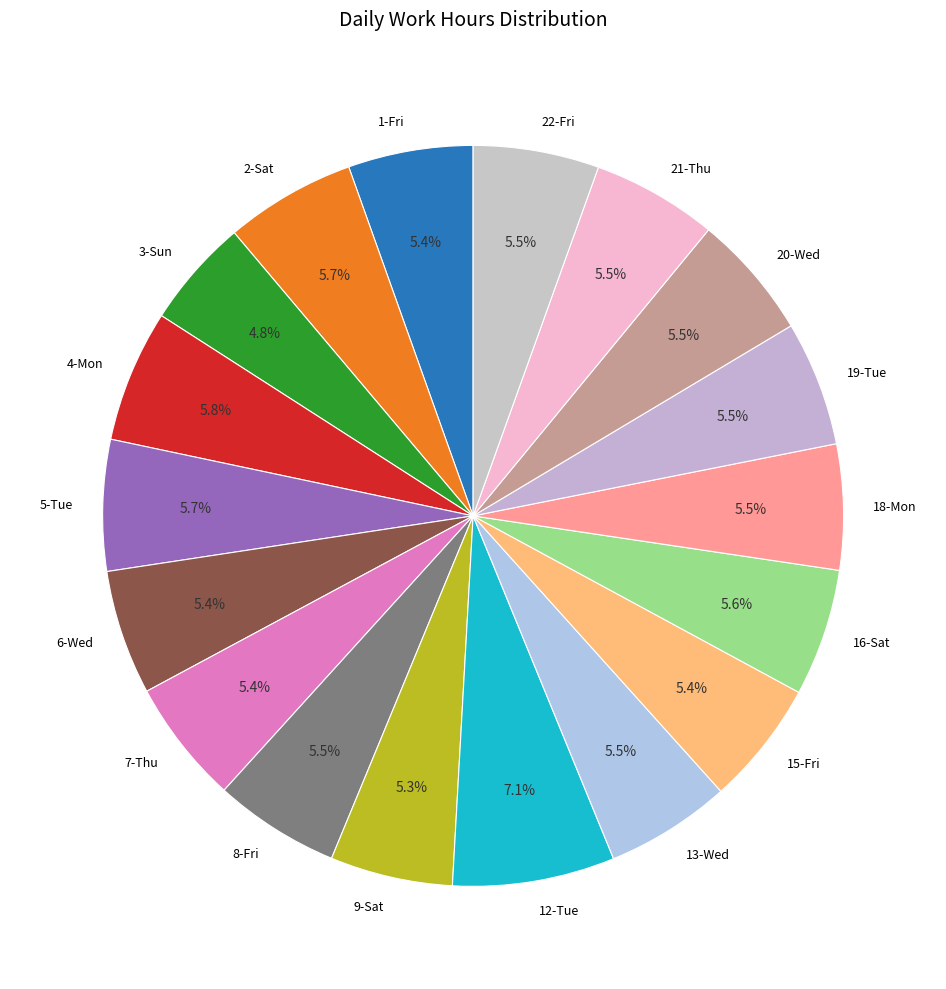

Combined, what portion of the pie is 7-Thu and 8-Fri?

10.9%